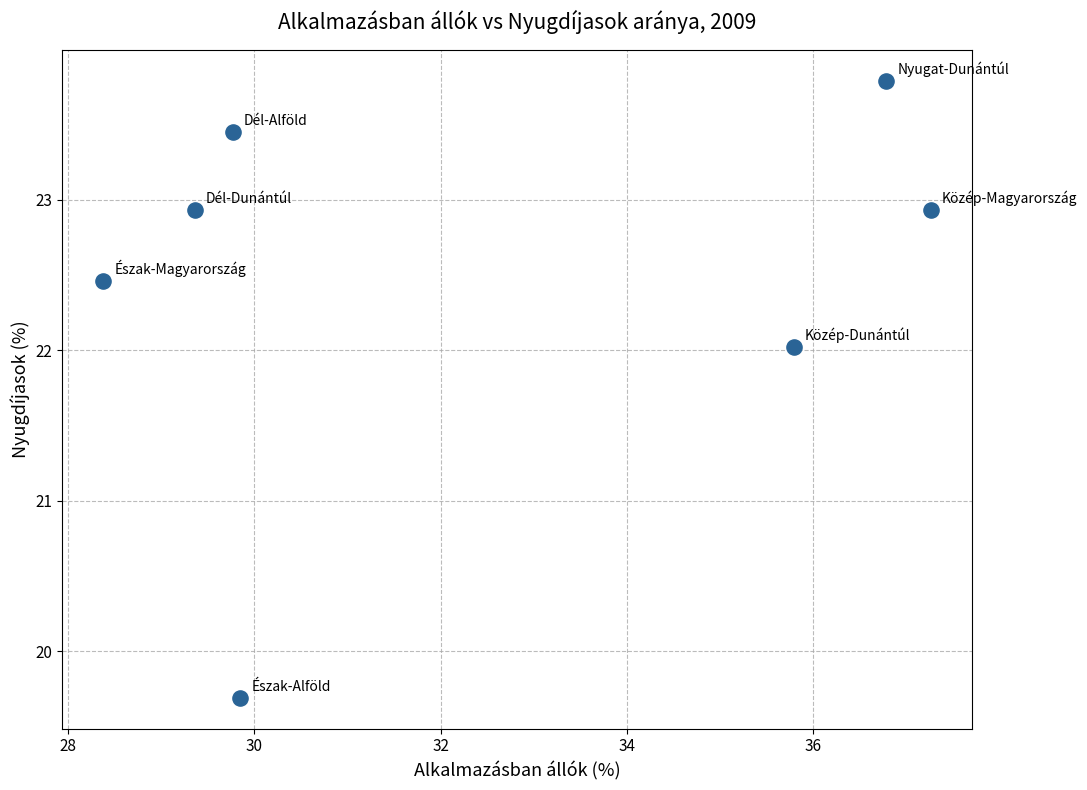

What Y value in the scatter plot is closest to 21?

22.0